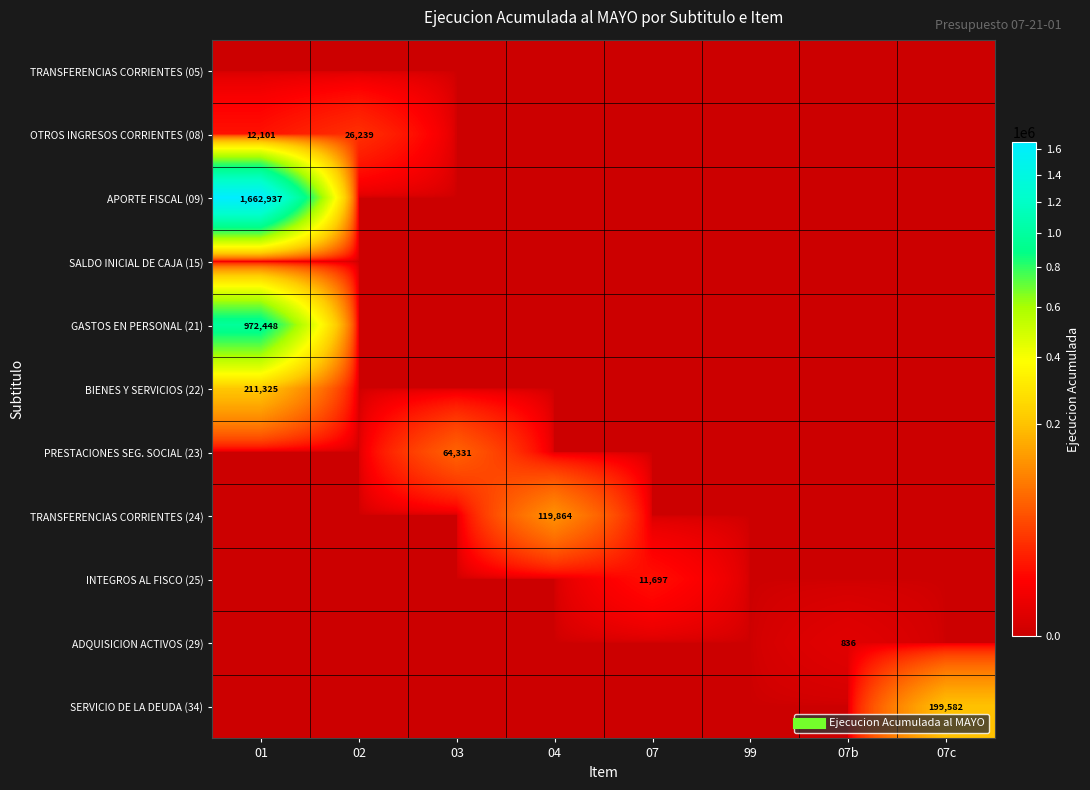

Is it true that ADQUISICION ACTIVOS (29) equals 1218 at 07b?

False